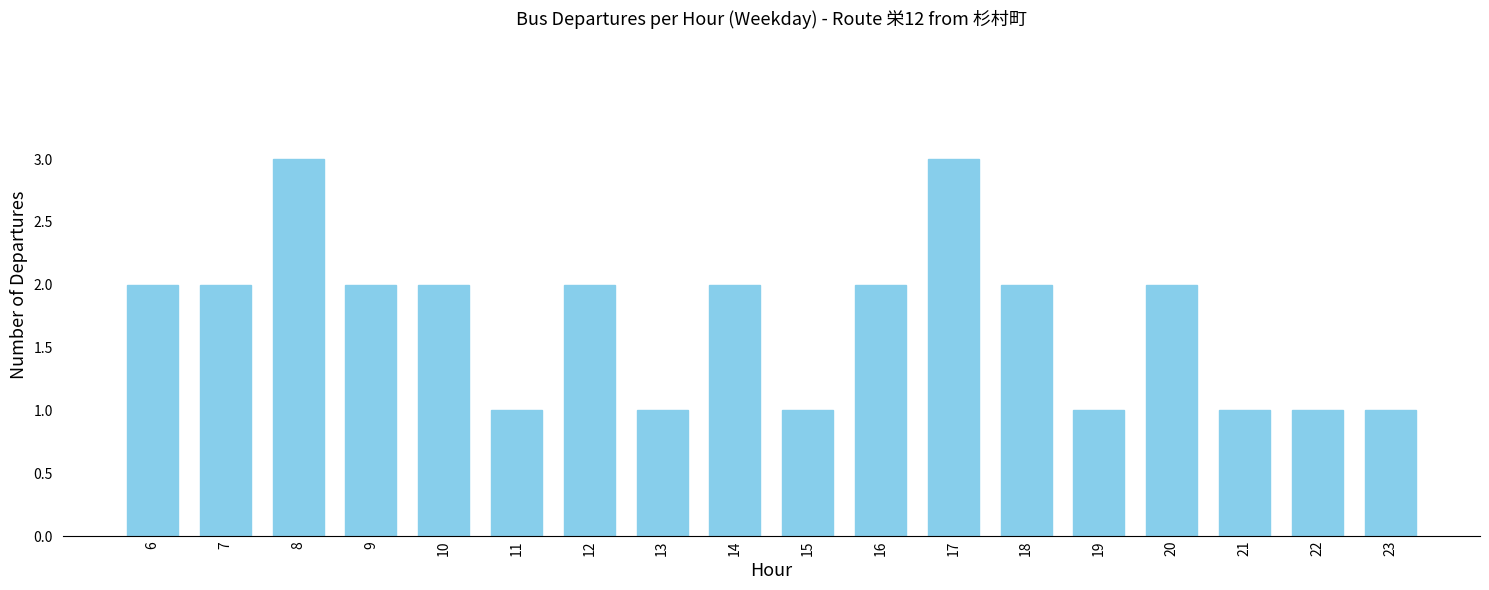

True or false: the data shows 5 at 17.

False